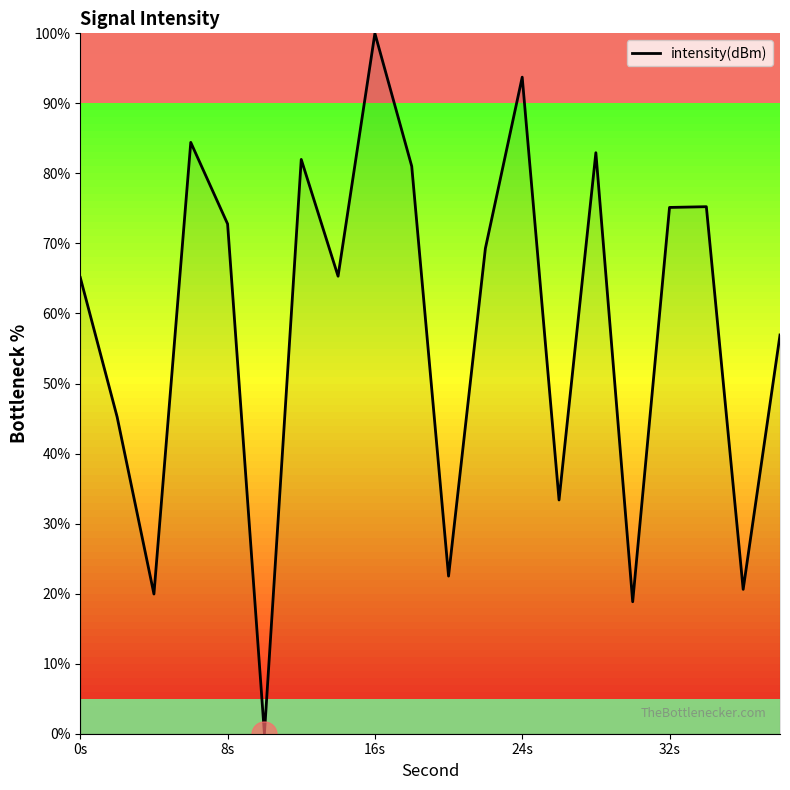

What is the maximum value shown in the chart?

100.0